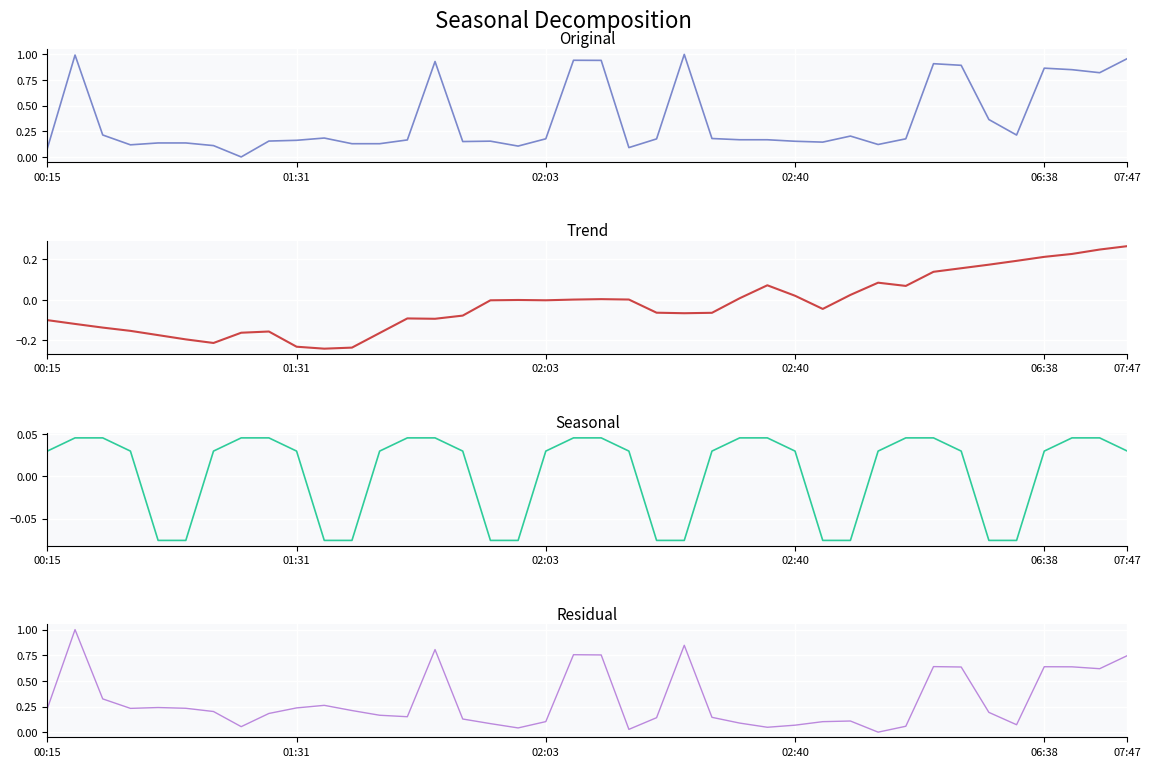

How many values in the Trend series exceed 0?

17